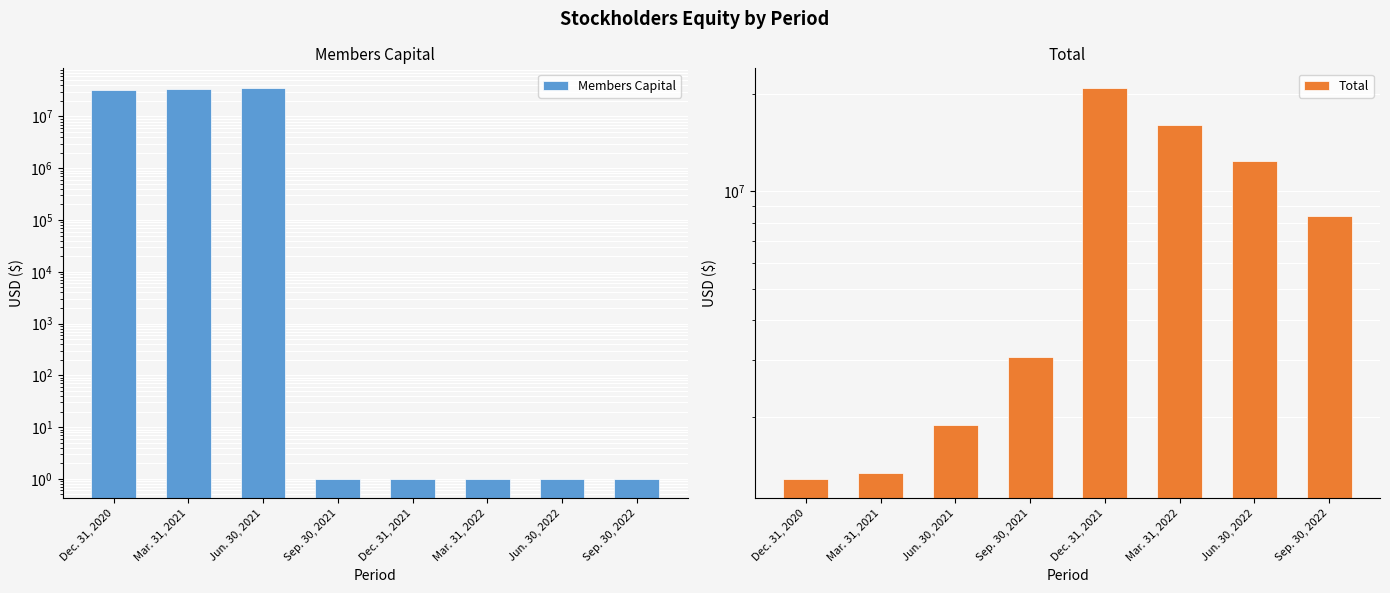

At which category is the sum across all series the highest?

Jun. 30, 2021